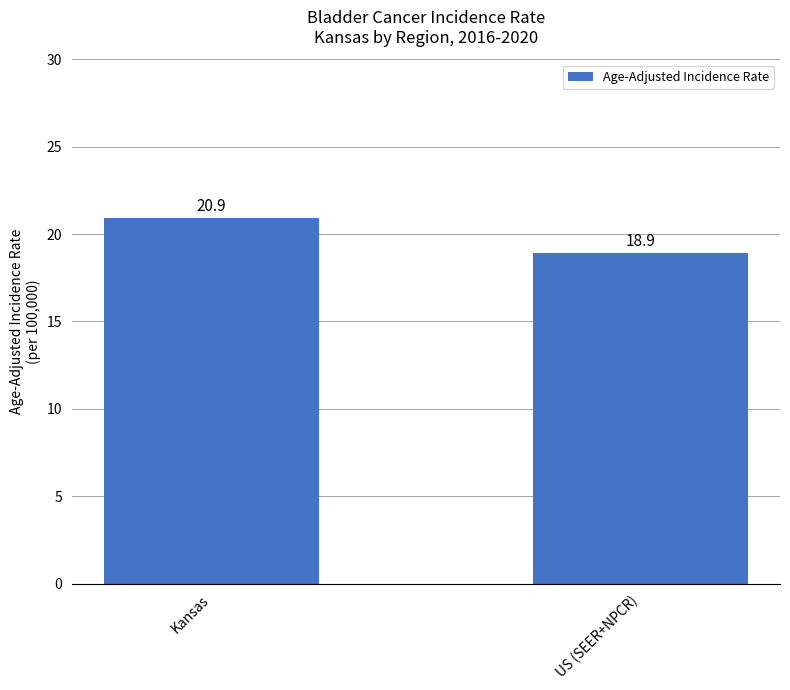

How many data points are less than 20?

1